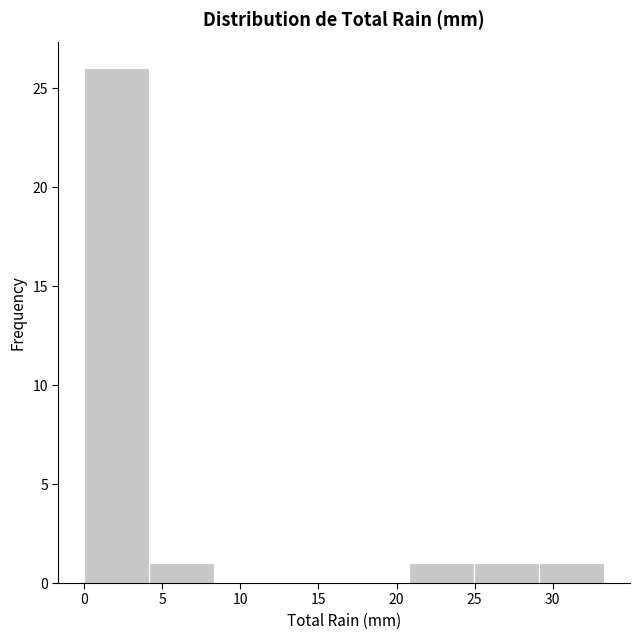

Reading left to right, transcribe this chart: for each bar, give the range it covers on the x-axis and its height. Neither the bar edges nor the heights are printed on the chart, so give them approximately, as read against the axes.

0.0 to 4.0: 26
4.0 to 8.5: 1
8.5 to 12.5: 0
12.5 to 16.5: 0
16.5 to 21.0: 0
21.0 to 25.0: 1
25.0 to 29.0: 1
29.0 to 33.5: 1